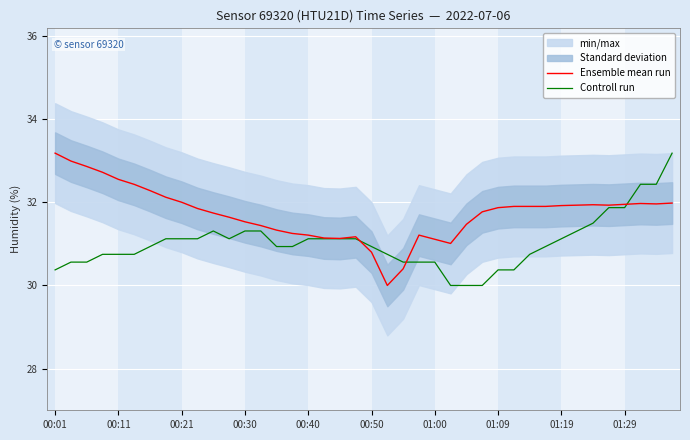

How many values in the Ensemble mean run series are below 31?

3